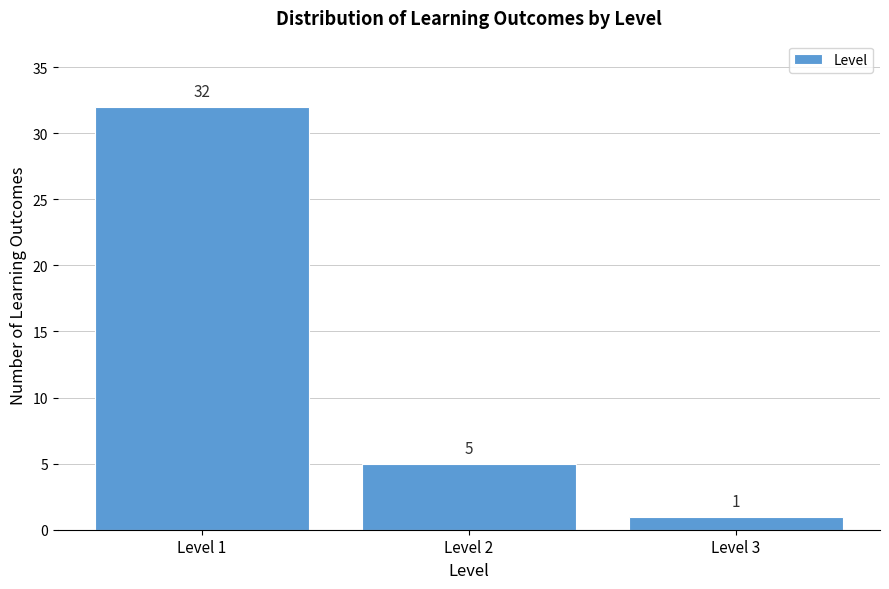

Reading right to left, extract all data points from this chart.

Level 3=1	Level 2=5	Level 1=32